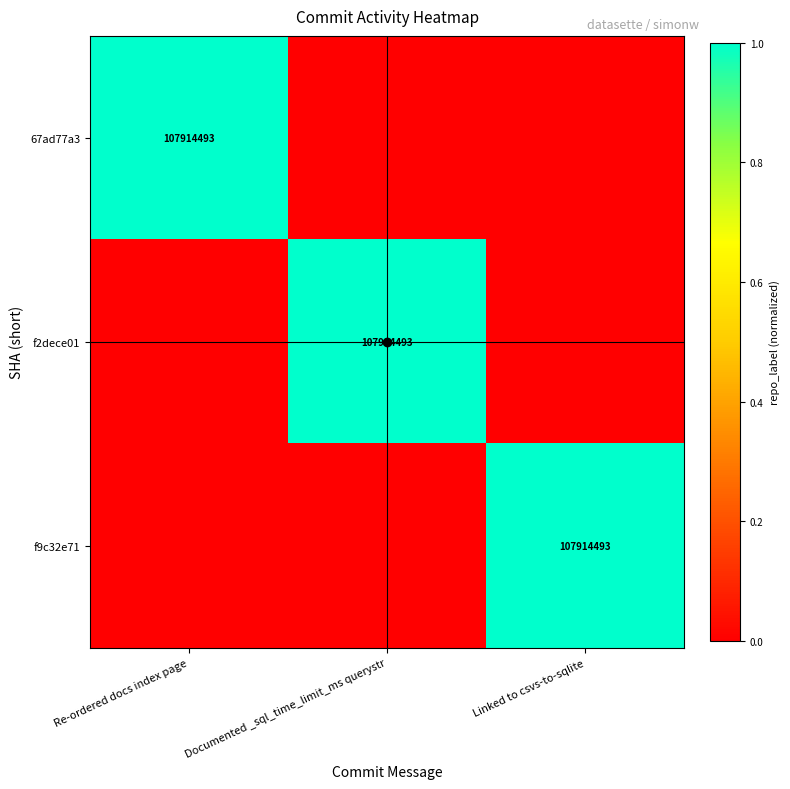

The value of 67ad77a3 at Re-ordered docs index page is 154115105. True or false?

False